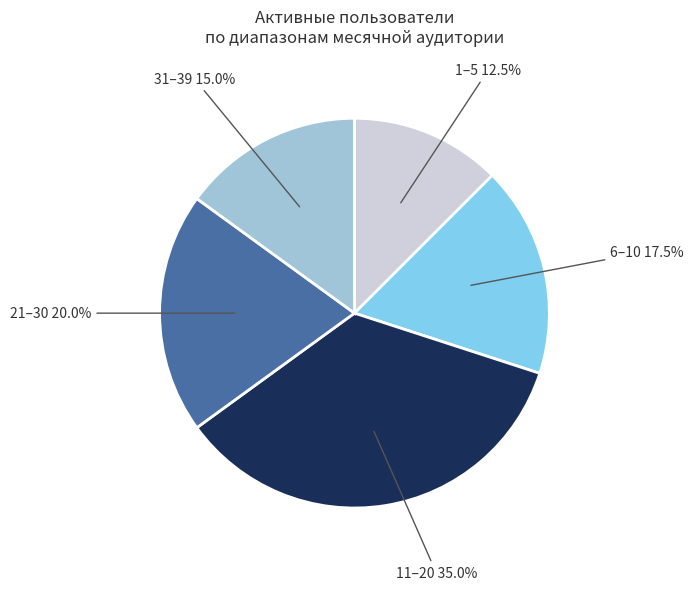

How many segments does this pie chart have?

5